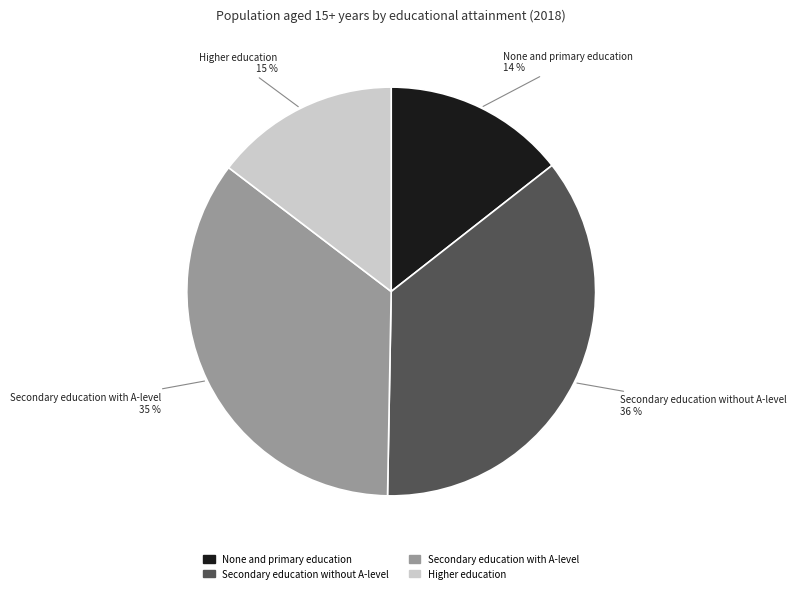

How many segments does this pie chart have?

4